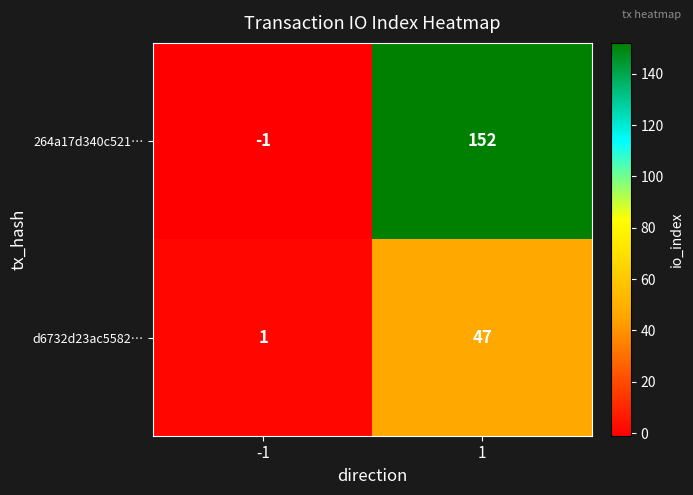

What is the spread (max minus min) of values at 1?

105